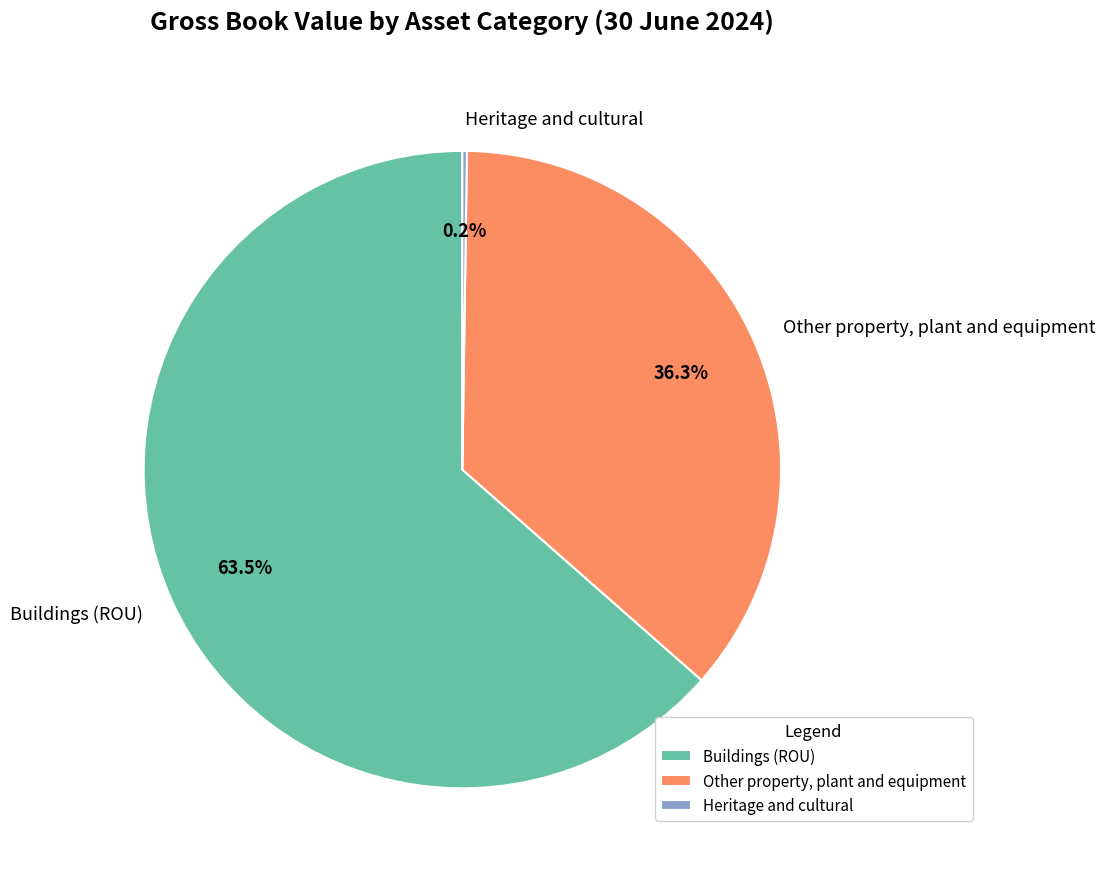

Is there a majority slice in this chart?

Yes